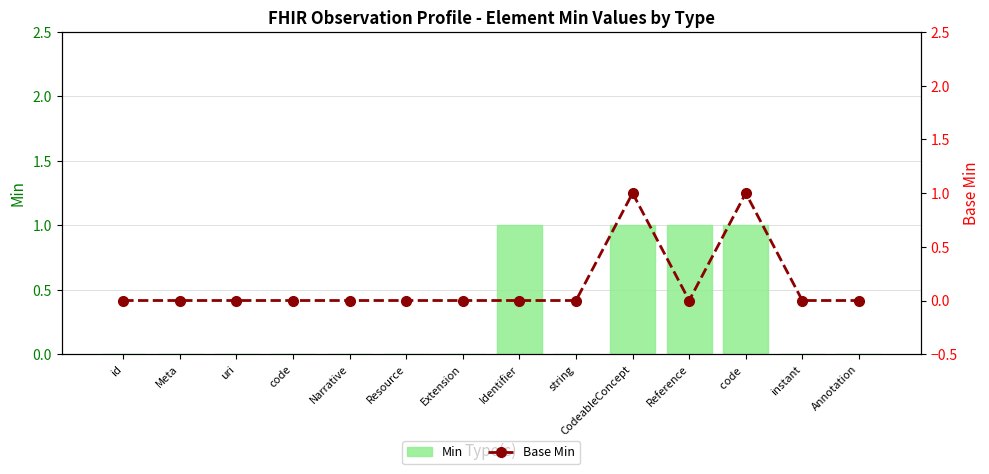

Which series changed the most between id and code?

Min